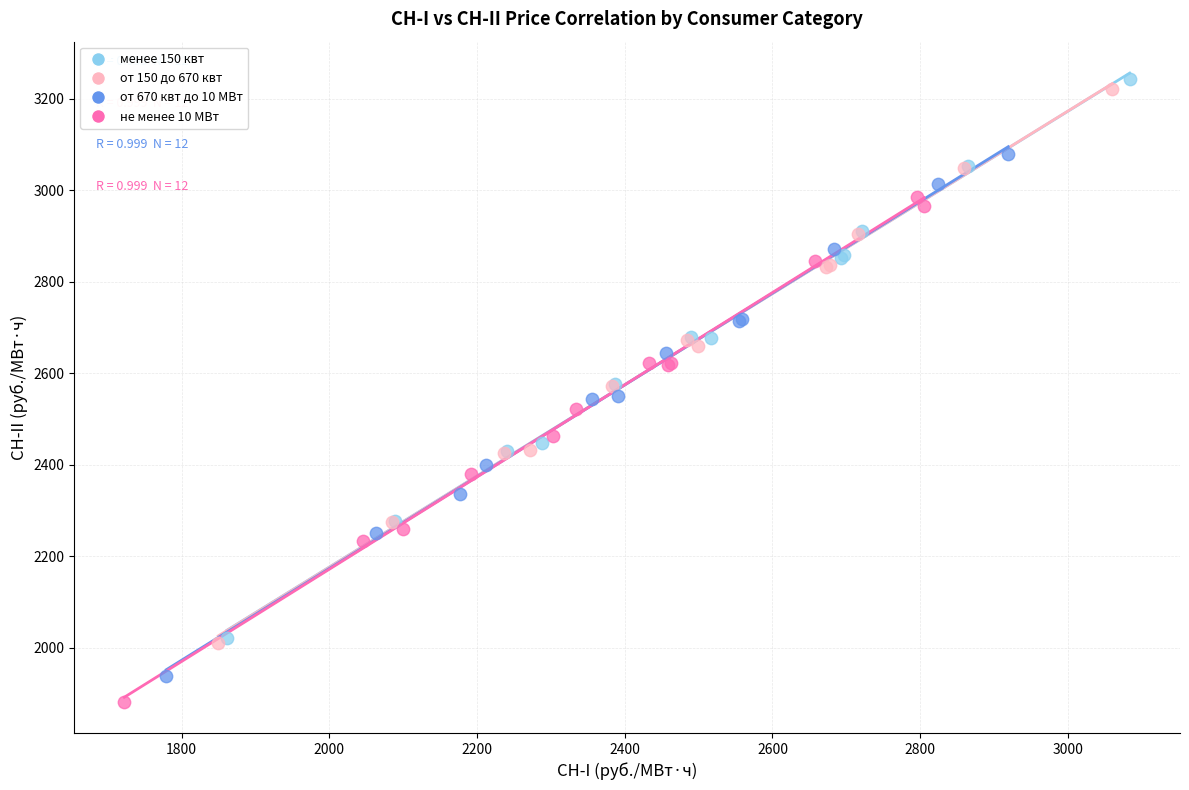

Which series has the largest Y range (max minus min)?

менее 150 квт